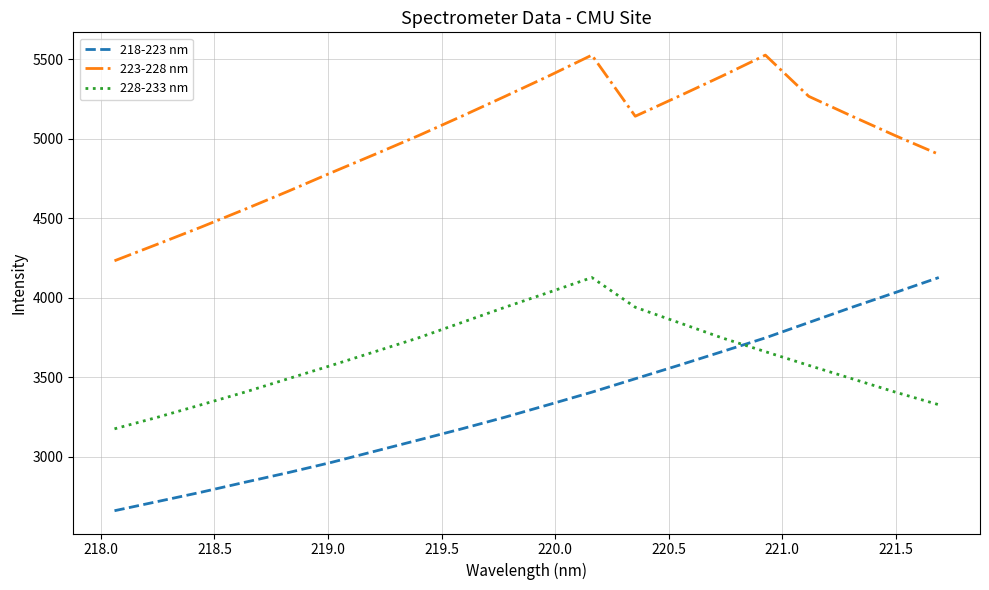

What is the lowest value of the 228-233 nm series?

3176.4